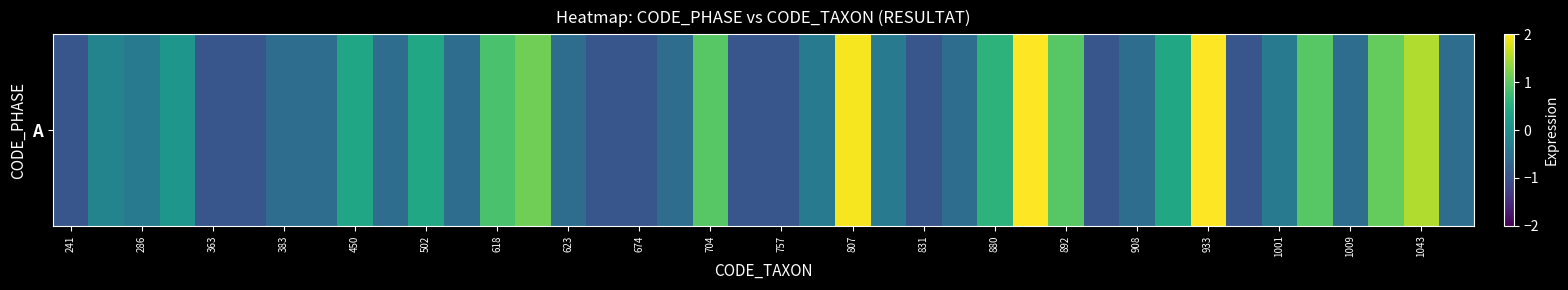

What is the minimum value shown in the chart?

-0.9